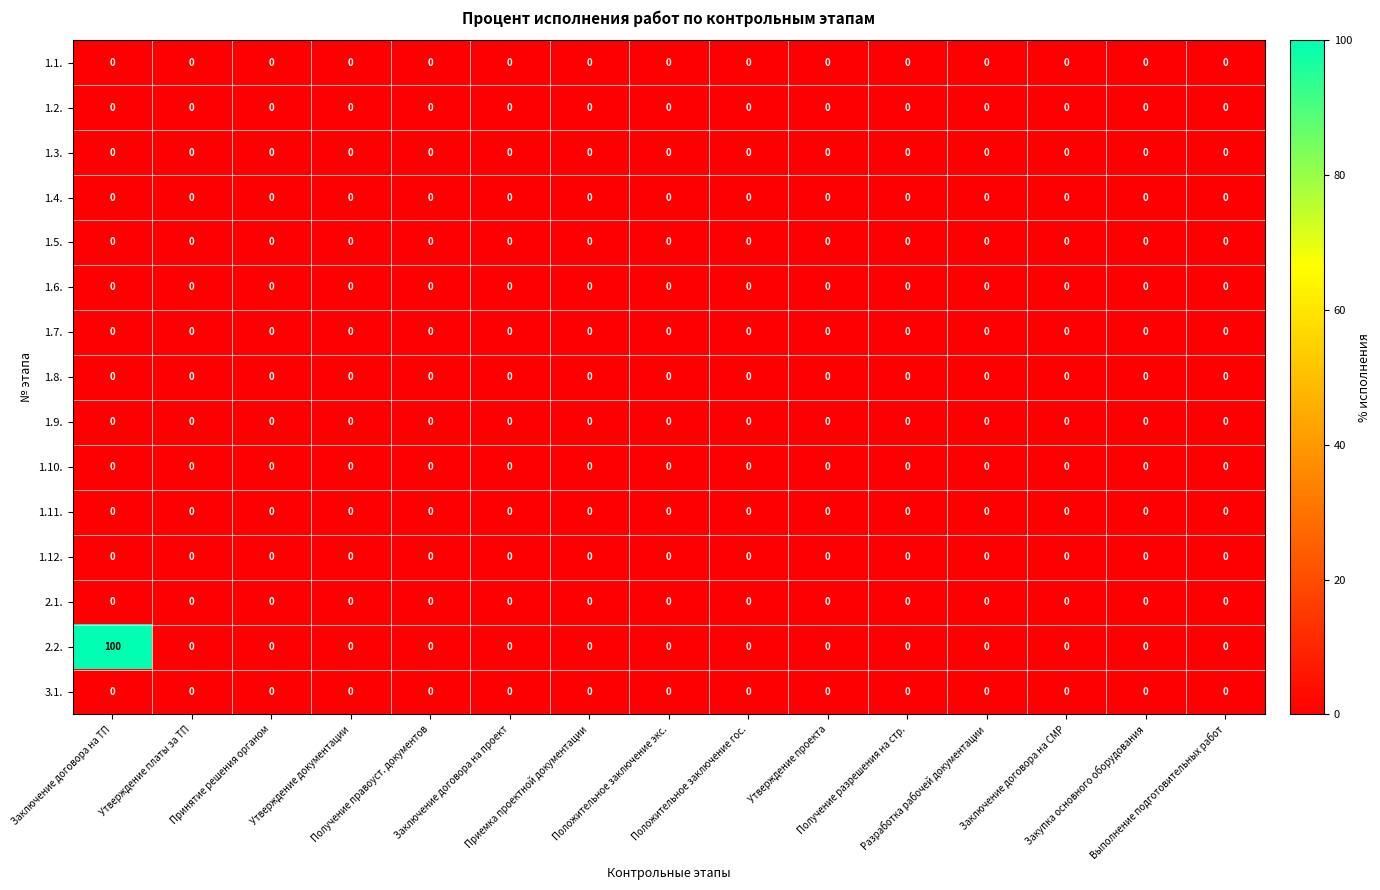

Which series has the largest total across all categories?

2.2.